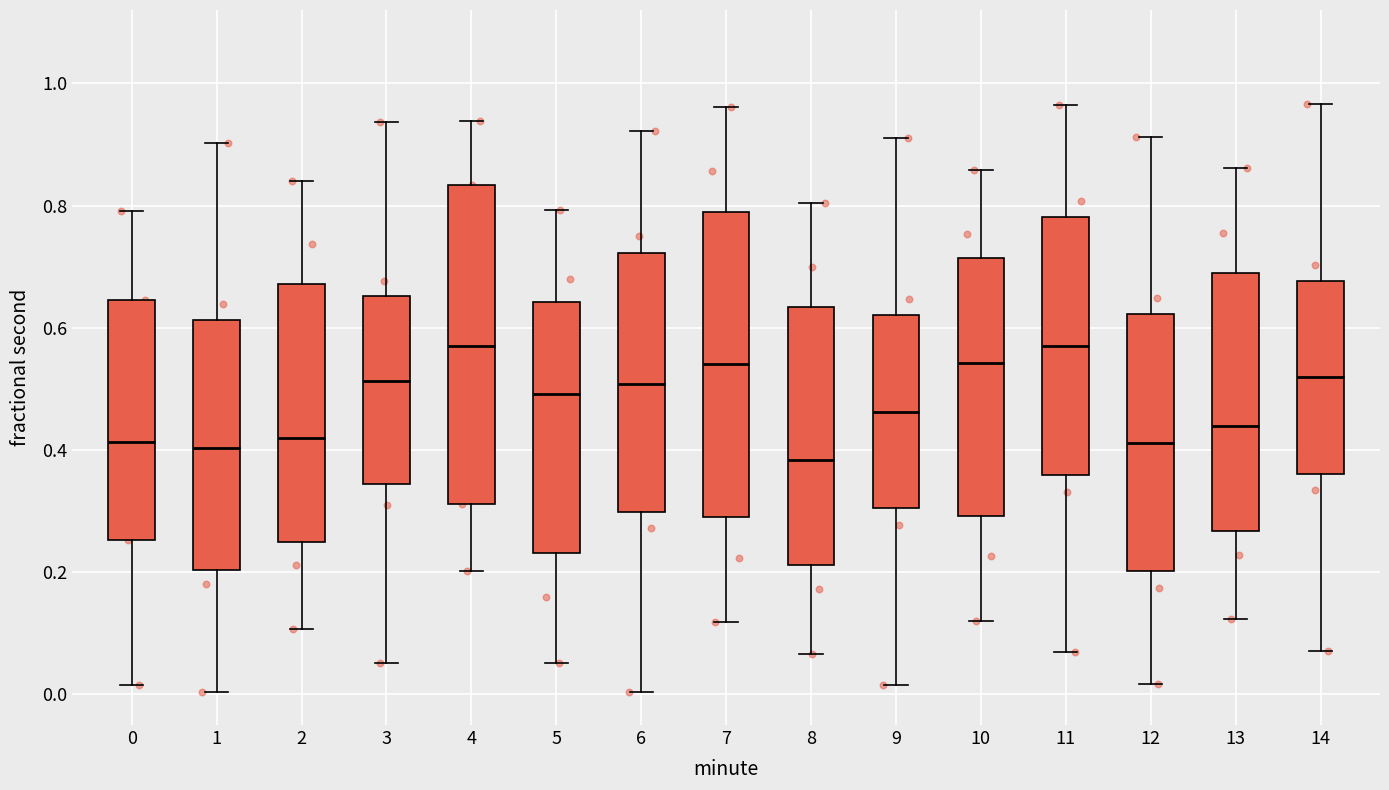

Where is the lower edge of the box at x = 11 on the y-axis? The values are not printed on the chart, so give them approximately, as read against the axis.

0.36